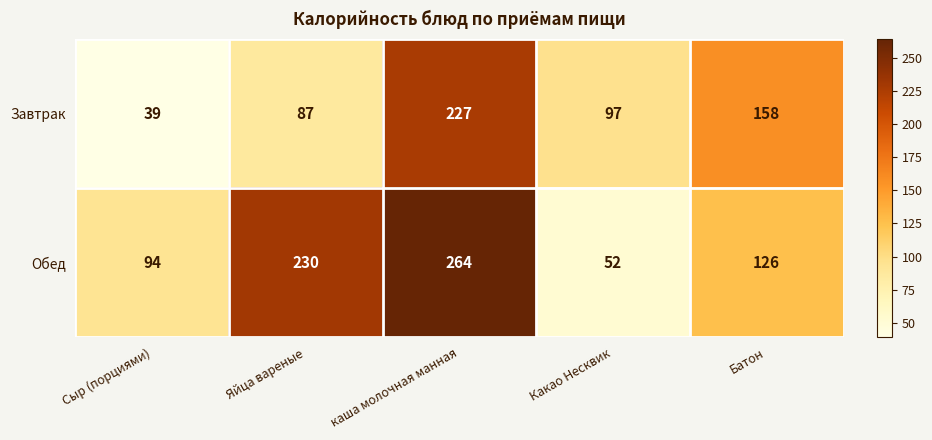

Rank the series by their average value, from highest to lowest.

Обед, Завтрак